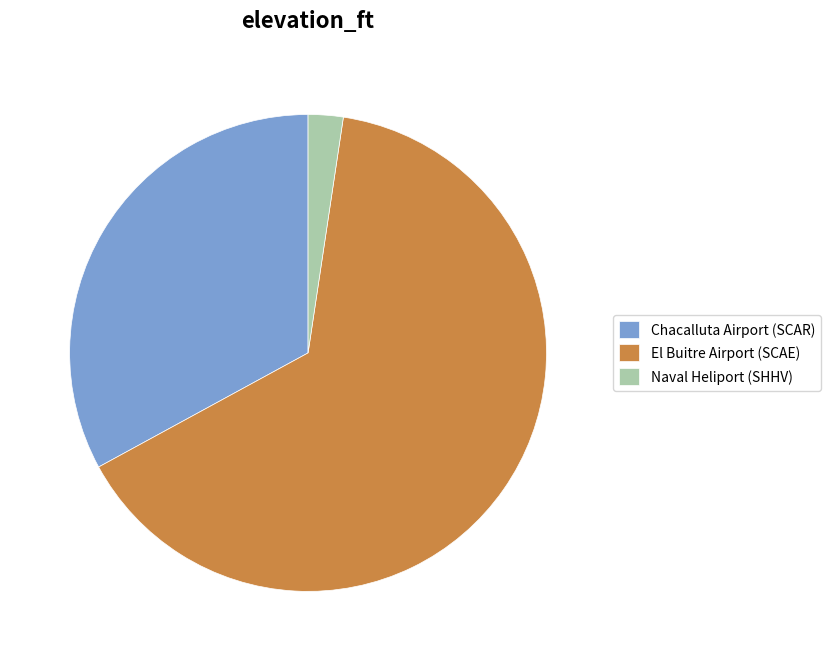

Is the sum of Naval Heliport (SHHV) and Chacalluta Airport (SCAR) greater than half?

No